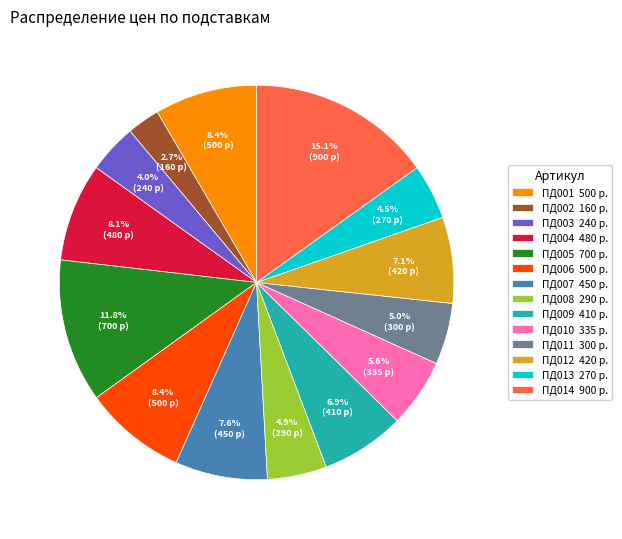

How many slices are in this pie chart?

14